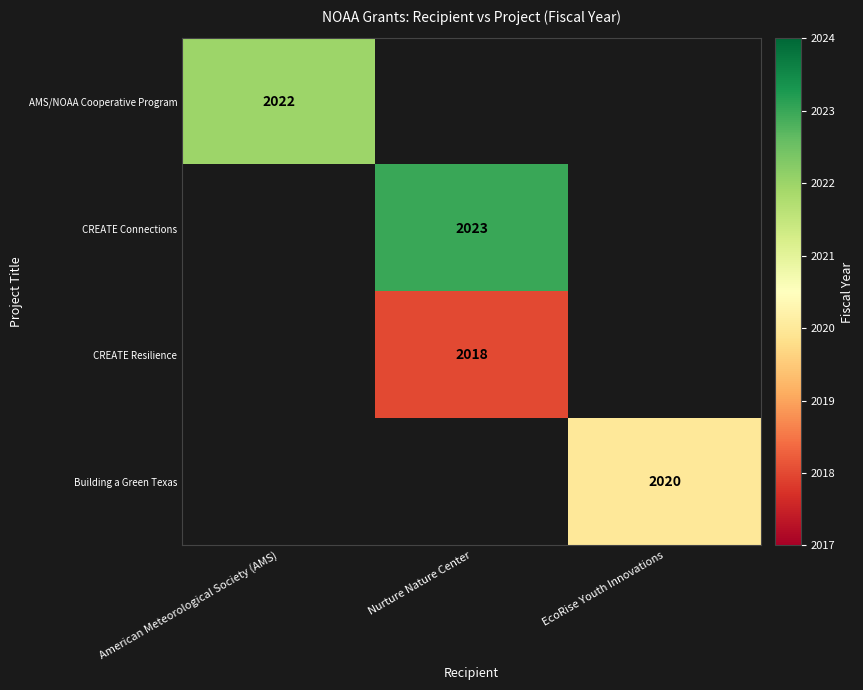

The value of CREATE Connections at Nurture Nature Center is 2023. True or false?

True